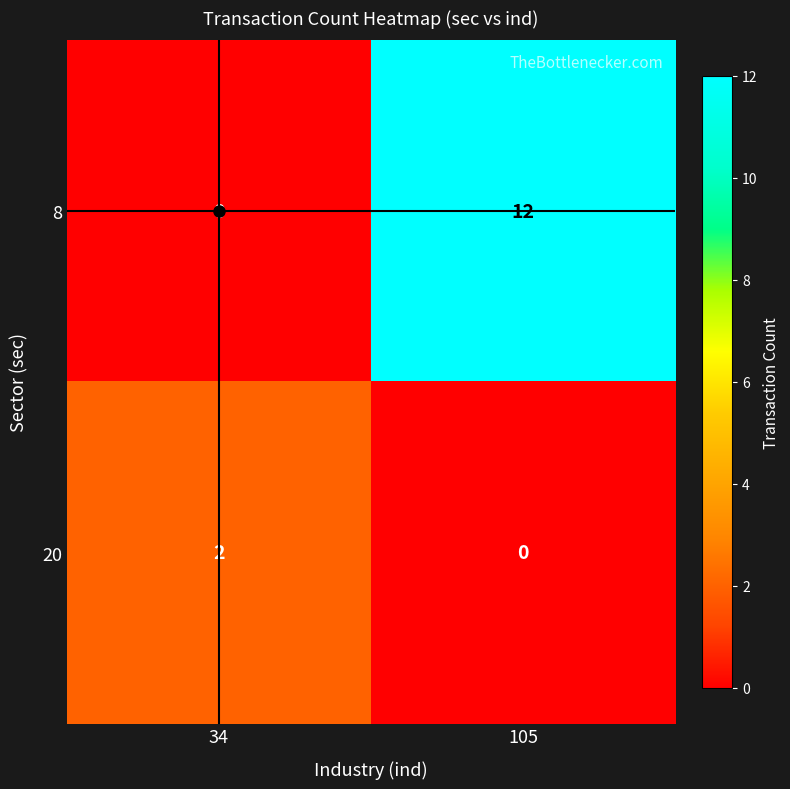

What is the sum of all 8 values?

12